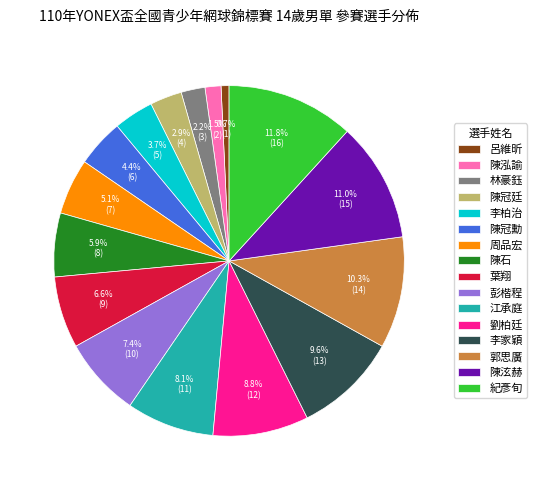

True or false: 葉翔 accounts for 13% of the total.

False